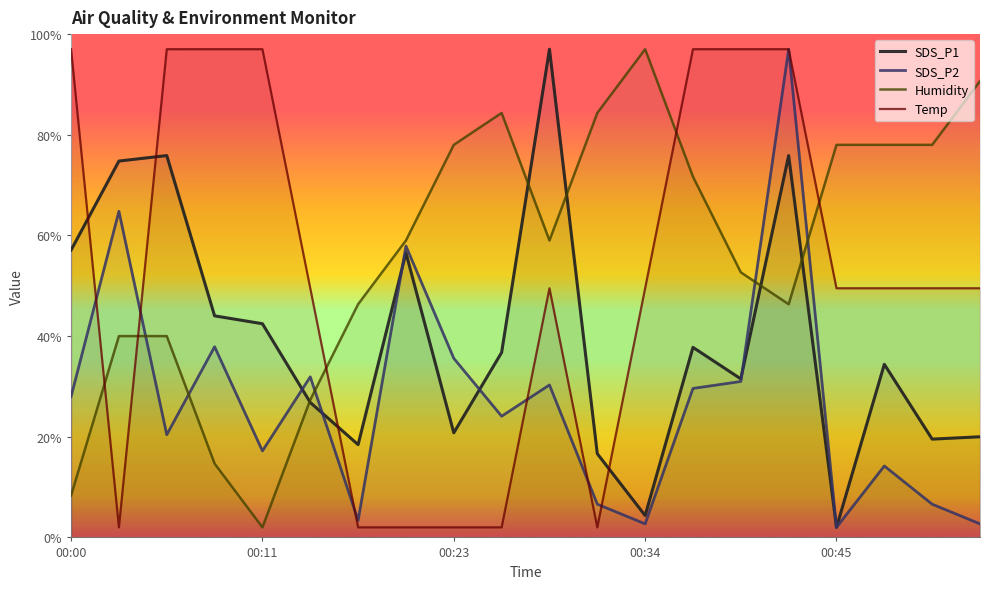

At which category does the chart reach its minimum across all series?

00:45